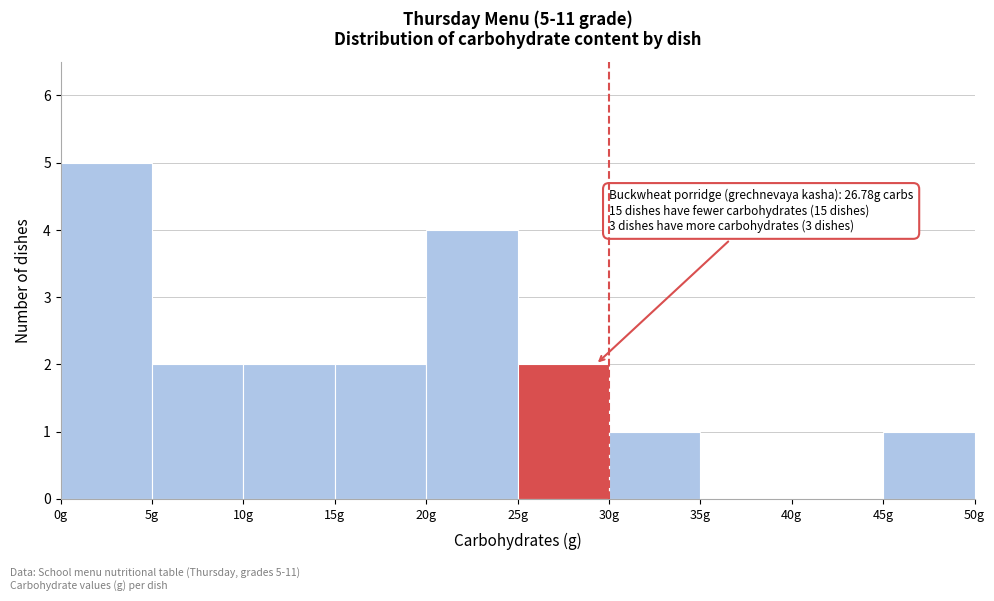

Over which range of the x-axis is the bar tallest?

0 to 5